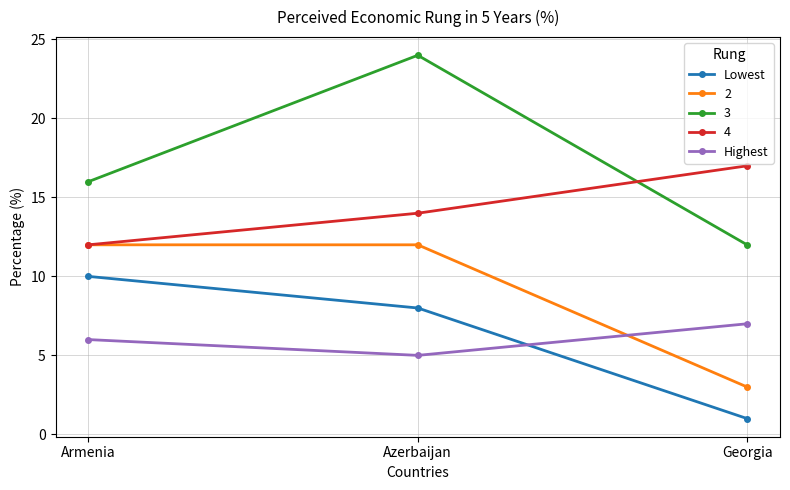

The value of Highest at Azerbaijan is 8. True or false?

False